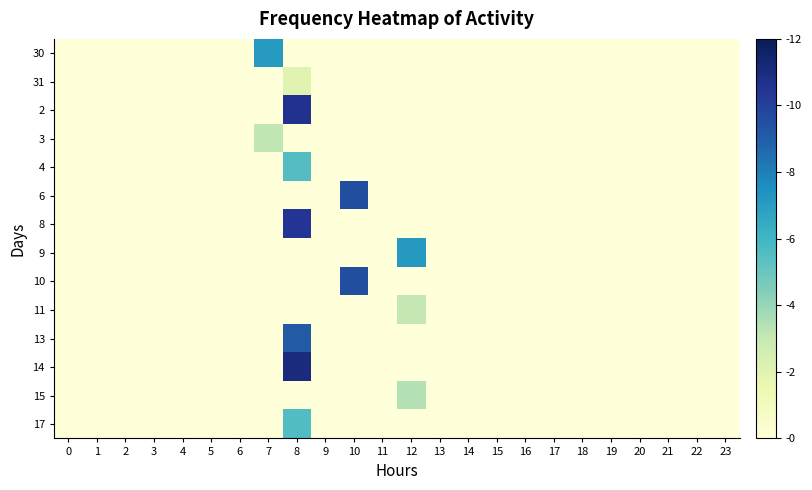

Reading right to left, extract all data points from this chart.

30: 23=0.0	22=0.0	21=0.0	20=0.0	19=0.0	18=0.0	17=0.0	16=0.0	15=0.0	14=0.0	13=0.0	12=0.0	11=0.0	10=0.0	9=0.0	8=0.0	7=7.1	6=0.0	5=0.0	4=0.0	3=0.0	2=0.0	1=0.0	0=0.0
31: 23=0.0	22=0.0	21=0.0	20=0.0	19=0.0	18=0.0	17=0.0	16=0.0	15=0.0	14=0.0	13=0.0	12=0.0	11=0.0	10=0.0	9=0.0	8=2.0	7=0.0	6=0.0	5=0.0	4=0.0	3=0.0	2=0.0	1=0.0	0=0.0
2: 23=0.0	22=0.0	21=0.0	20=0.0	19=0.0	18=0.0	17=0.0	16=0.0	15=0.0	14=0.0	13=0.0	12=0.0	11=0.0	10=0.0	9=0.0	8=10.6	7=0.0	6=0.0	5=0.0	4=0.0	3=0.0	2=0.0	1=0.0	0=0.0
3: 23=0.0	22=0.0	21=0.0	20=0.0	19=0.0	18=0.0	17=0.0	16=0.0	15=0.0	14=0.0	13=0.0	12=0.0	11=0.0	10=0.0	9=0.0	8=0.0	7=3.1	6=0.0	5=0.0	4=0.0	3=0.0	2=0.0	1=0.0	0=0.0
4: 23=0.0	22=0.0	21=0.0	20=0.0	19=0.0	18=0.0	17=0.0	16=0.0	15=0.0	14=0.0	13=0.0	12=0.0	11=0.0	10=0.0	9=0.0	8=5.5	7=0.0	6=0.0	5=0.0	4=0.0	3=0.0	2=0.0	1=0.0	0=0.0
6: 23=0.0	22=0.0	21=0.0	20=0.0	19=0.0	18=0.0	17=0.0	16=0.0	15=0.0	14=0.0	13=0.0	12=0.0	11=0.0	10=9.5	9=0.0	8=0.0	7=0.0	6=0.0	5=0.0	4=0.0	3=0.0	2=0.0	1=0.0	0=0.0
8: 23=0.0	22=0.0	21=0.0	20=0.0	19=0.0	18=0.0	17=0.0	16=0.0	15=0.0	14=0.0	13=0.0	12=0.0	11=0.0	10=0.0	9=0.0	8=10.5	7=0.0	6=0.0	5=0.0	4=0.0	3=0.0	2=0.0	1=0.0	0=0.0
9: 23=0.0	22=0.0	21=0.0	20=0.0	19=0.0	18=0.0	17=0.0	16=0.0	15=0.0	14=0.0	13=0.0	12=7.2	11=0.0	10=0.0	9=0.0	8=0.0	7=0.0	6=0.0	5=0.0	4=0.0	3=0.0	2=0.0	1=0.0	0=0.0
10: 23=0.0	22=0.0	21=0.0	20=0.0	19=0.0	18=0.0	17=0.0	16=0.0	15=0.0	14=0.0	13=0.0	12=0.0	11=0.0	10=9.5	9=0.0	8=0.0	7=0.0	6=0.0	5=0.0	4=0.0	3=0.0	2=0.0	1=0.0	0=0.0
11: 23=0.0	22=0.0	21=0.0	20=0.0	19=0.0	18=0.0	17=0.0	16=0.0	15=0.0	14=0.0	13=0.0	12=3.1	11=0.0	10=0.0	9=0.0	8=0.0	7=0.0	6=0.0	5=0.0	4=0.0	3=0.0	2=0.0	1=0.0	0=0.0
13: 23=0.0	22=0.0	21=0.0	20=0.0	19=0.0	18=0.0	17=0.0	16=0.0	15=0.0	14=0.0	13=0.0	12=0.0	11=0.0	10=0.0	9=0.0	8=9.1	7=0.0	6=0.0	5=0.0	4=0.0	3=0.0	2=0.0	1=0.0	0=0.0
14: 23=0.0	22=0.0	21=0.0	20=0.0	19=0.0	18=0.0	17=0.0	16=0.0	15=0.0	14=0.0	13=0.0	12=0.0	11=0.0	10=0.0	9=0.0	8=11.0	7=0.0	6=0.0	5=0.0	4=0.0	3=0.0	2=0.0	1=0.0	0=0.0
15: 23=0.0	22=0.0	21=0.0	20=0.0	19=0.0	18=0.0	17=0.0	16=0.0	15=0.0	14=0.0	13=0.0	12=3.4	11=0.0	10=0.0	9=0.0	8=0.0	7=0.0	6=0.0	5=0.0	4=0.0	3=0.0	2=0.0	1=0.0	0=0.0
17: 23=0.0	22=0.0	21=0.0	20=0.0	19=0.0	18=0.0	17=0.0	16=0.0	15=0.0	14=0.0	13=0.0	12=0.0	11=0.0	10=0.0	9=0.0	8=5.6	7=0.0	6=0.0	5=0.0	4=0.0	3=0.0	2=0.0	1=0.0	0=0.0